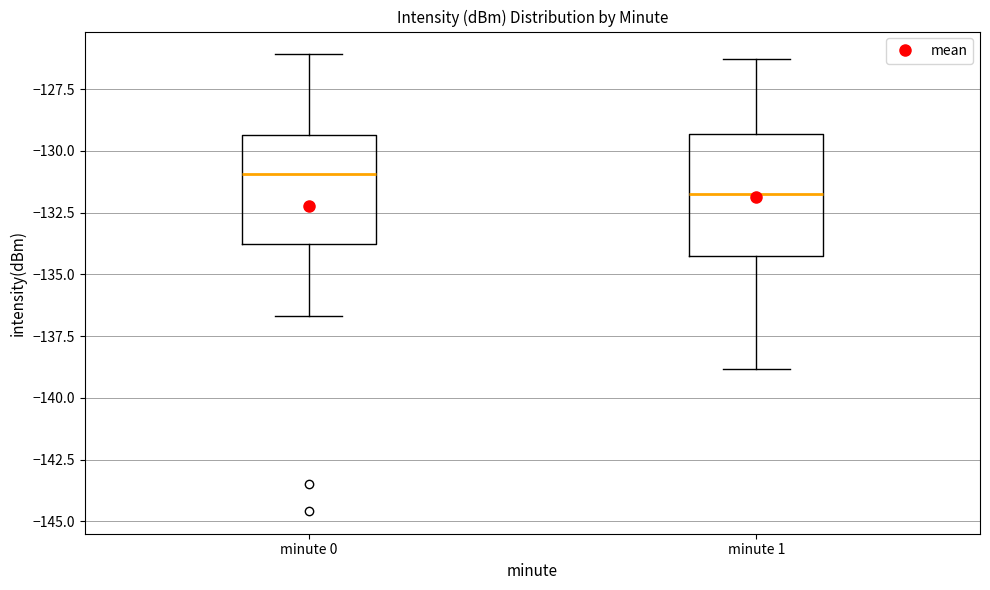

Reading left to right, transcribe this box plot: for each box, give where its median line is, the range the box spans, and where its two whiskers end, as read against the y-axis. The values are not printed on the chart, so give them approximately, as read against the axis.

minute 0: median -131.0, box -134.0 to -129.5, whiskers -136.5 to -126.0
minute 1: median -132.0, box -134.5 to -129.5, whiskers -139.0 to -126.5